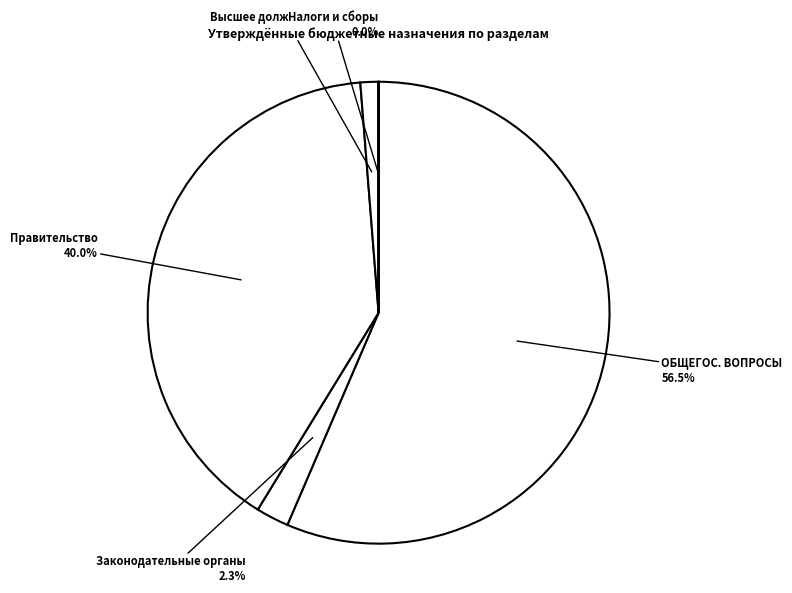

What is the largest slice in the pie chart?

ОБЩЕГОС. ВОПРОСЫ